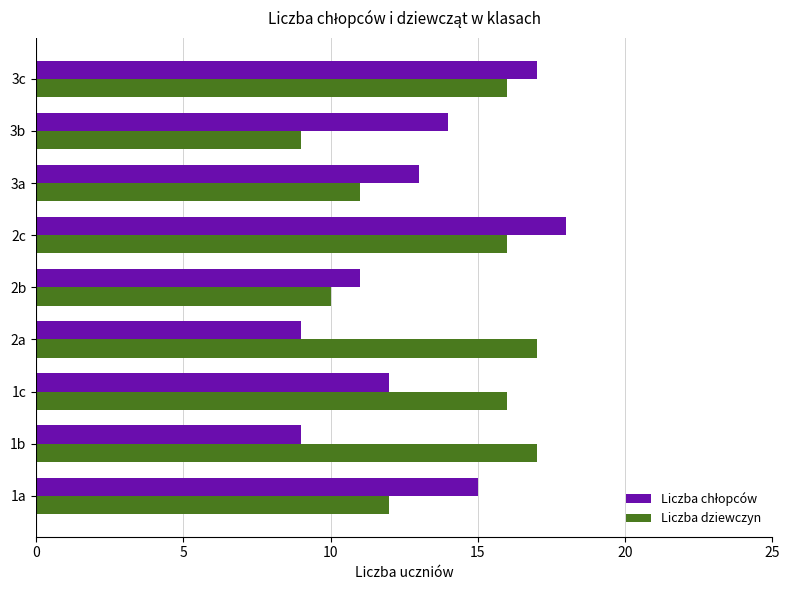

The Liczba dziewczyn series shows 17 at 1b. True or false?

True